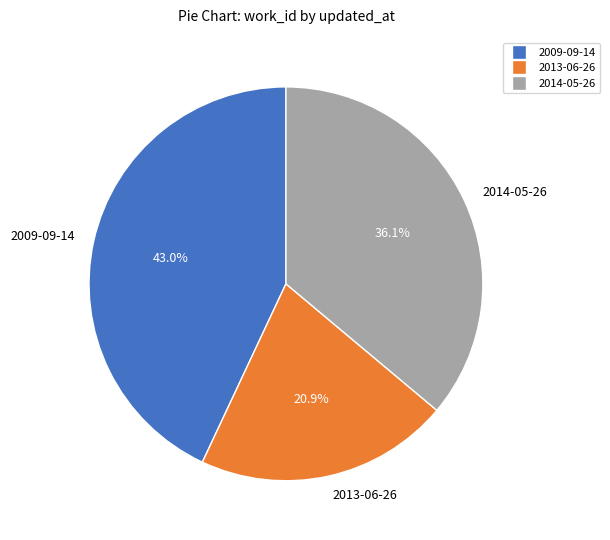

Between 2009-09-14 and 2014-05-26, which is larger?

2009-09-14